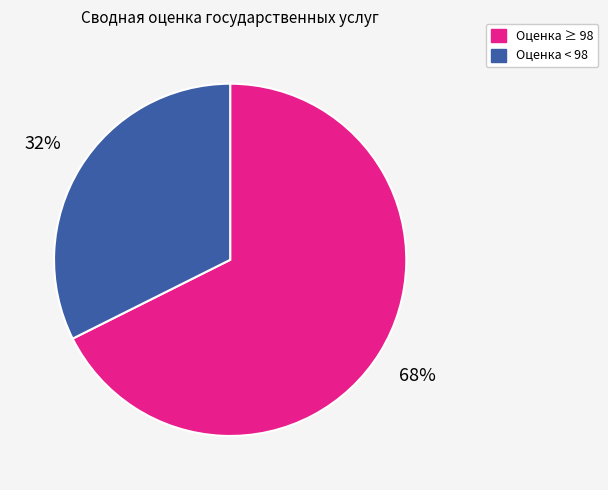

How many slices are in this pie chart?

2